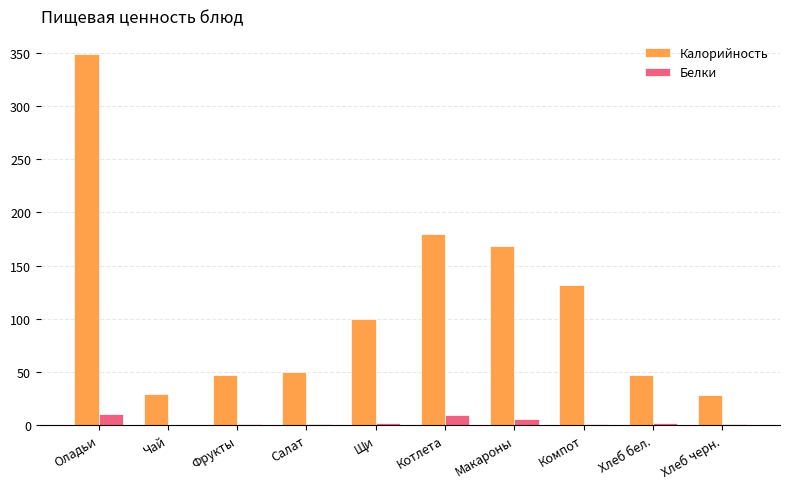

Which series has the largest range (max minus min)?

Калорийность